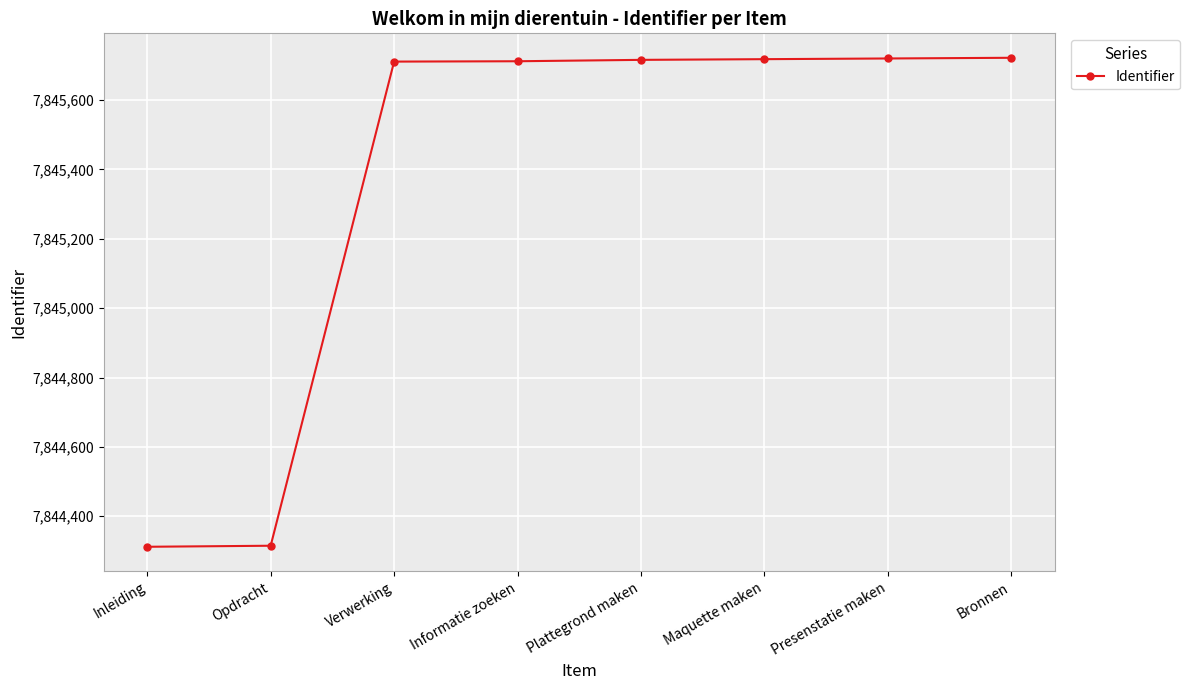

Read the value at Presenstatie maken.

7845720